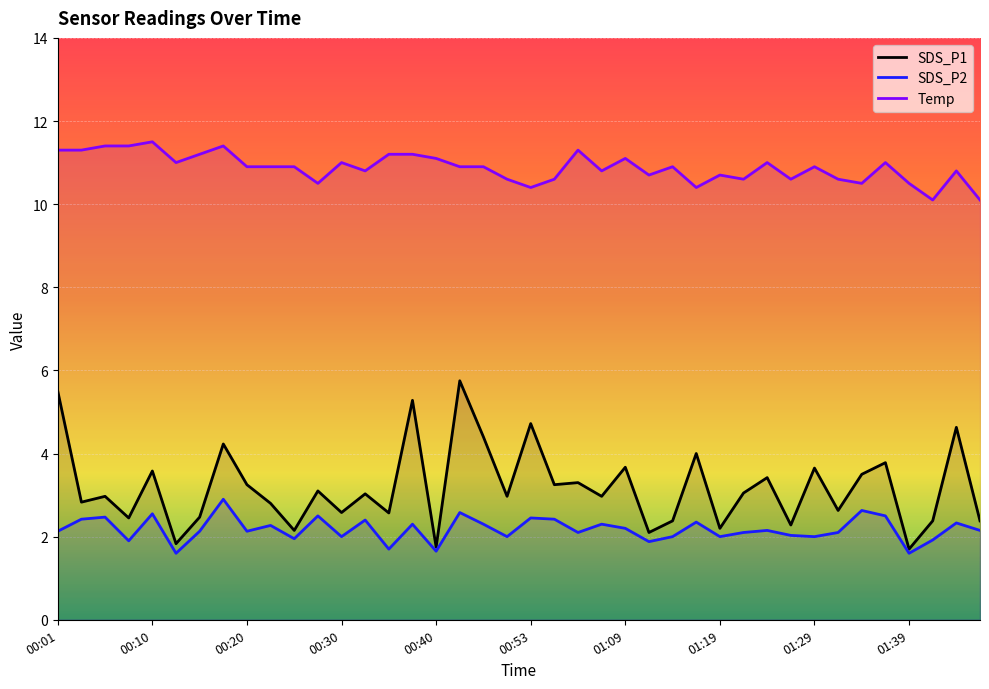

In SDS_P1, how many points are higher than both neighbors (excluding endpoints)?

15